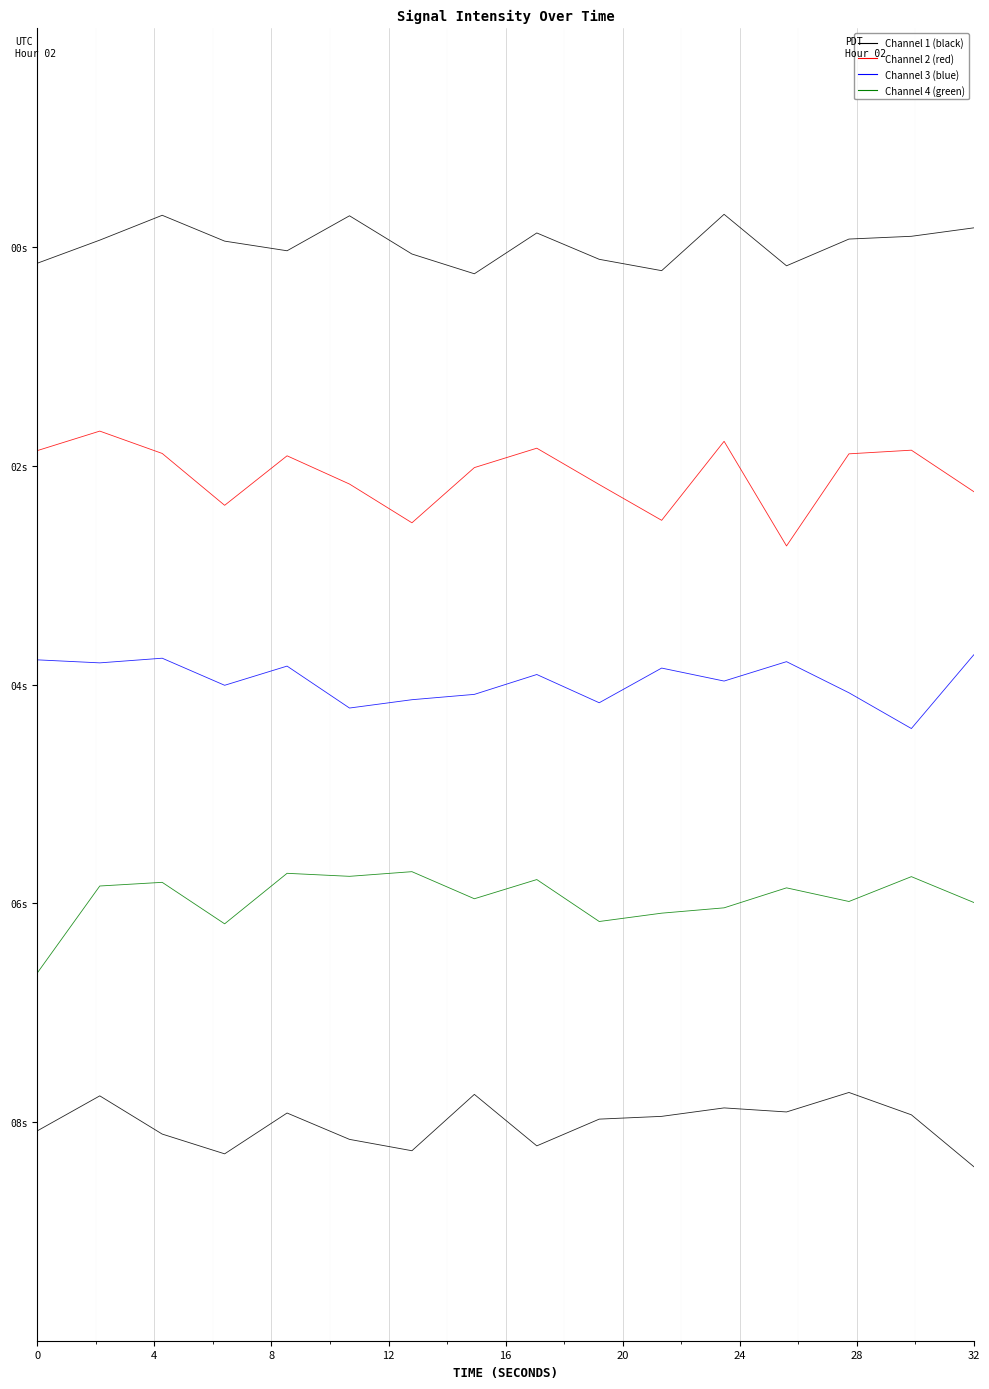

Does the chart display data point markers on the line(s)?

No